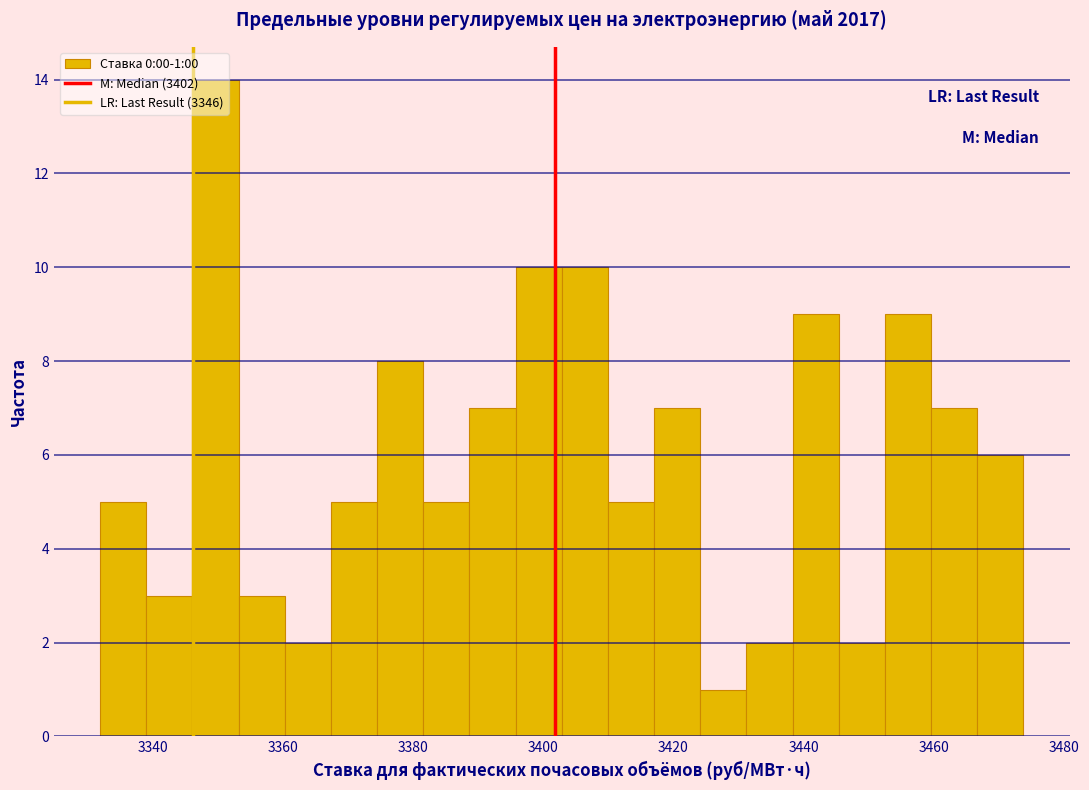

Read against the x-axis, roughly where is the centre of the tallest bar?

3350